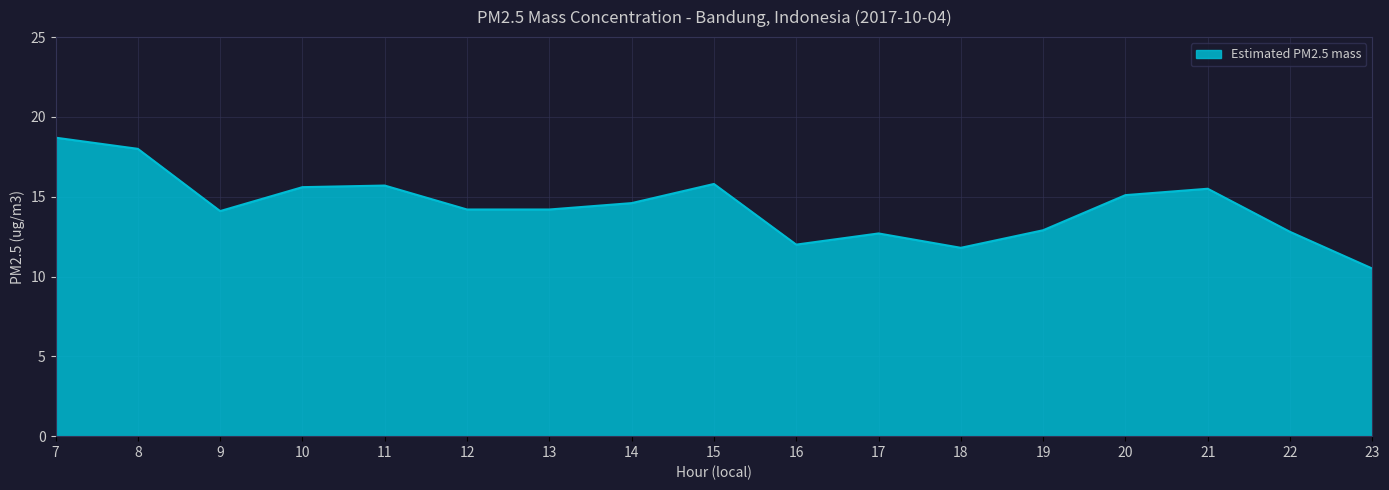

Between 19 and 8, which is larger?

8